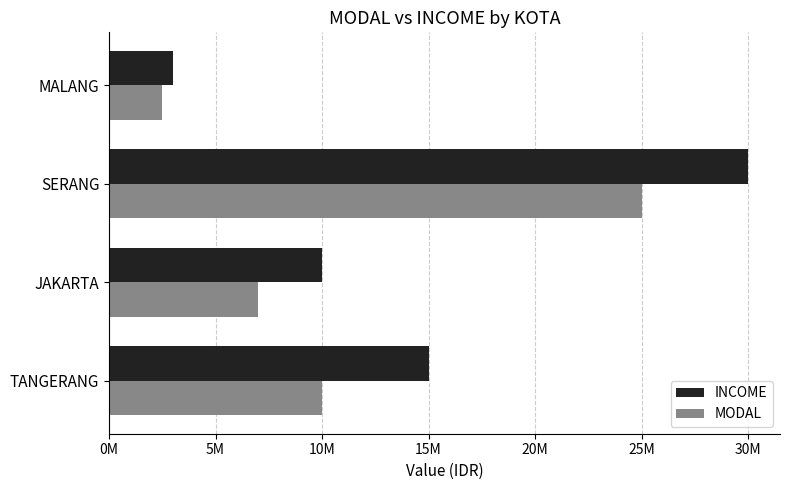

Reading right to left, transcribe all the data shown in this chart.

INCOME: 3000000	30000000	10000000	15000000
MODAL: 2500000	25000000	7000000	10000000